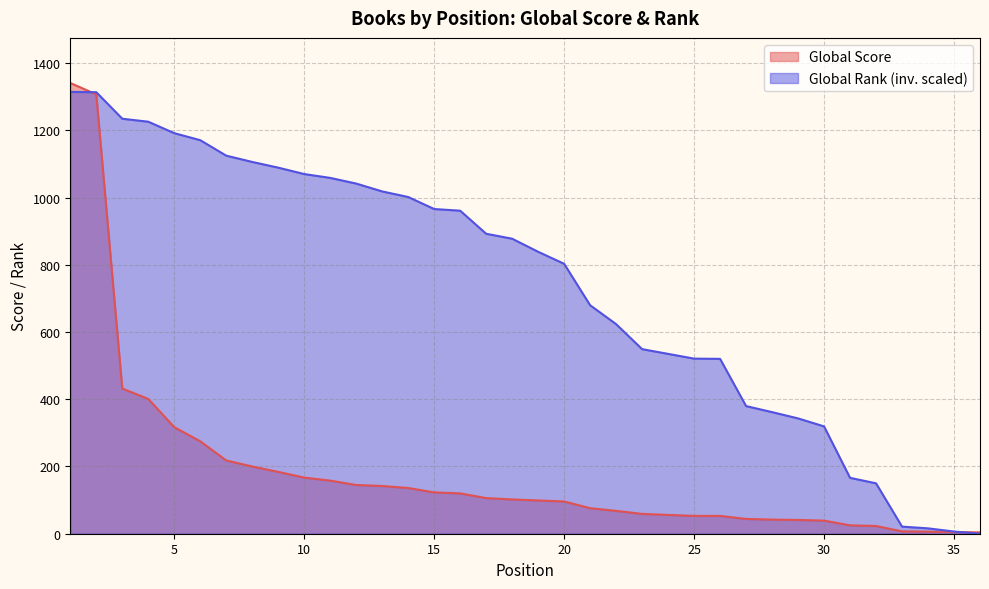

Between 36 and 5, which is larger?

5